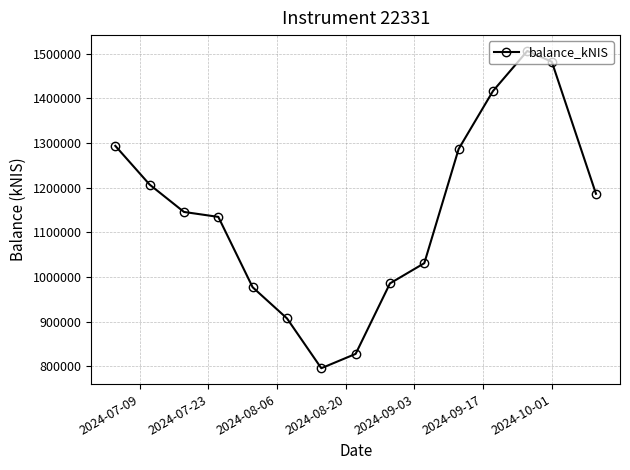

What is the difference between the maximum and minimum values?

709603.3